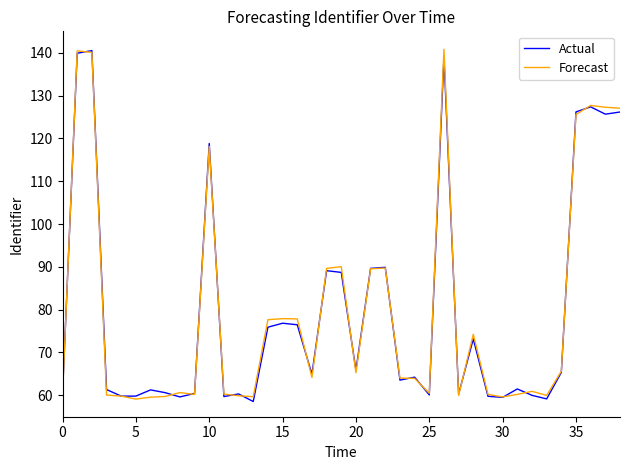

What is the maximum value for Actual?

140.5